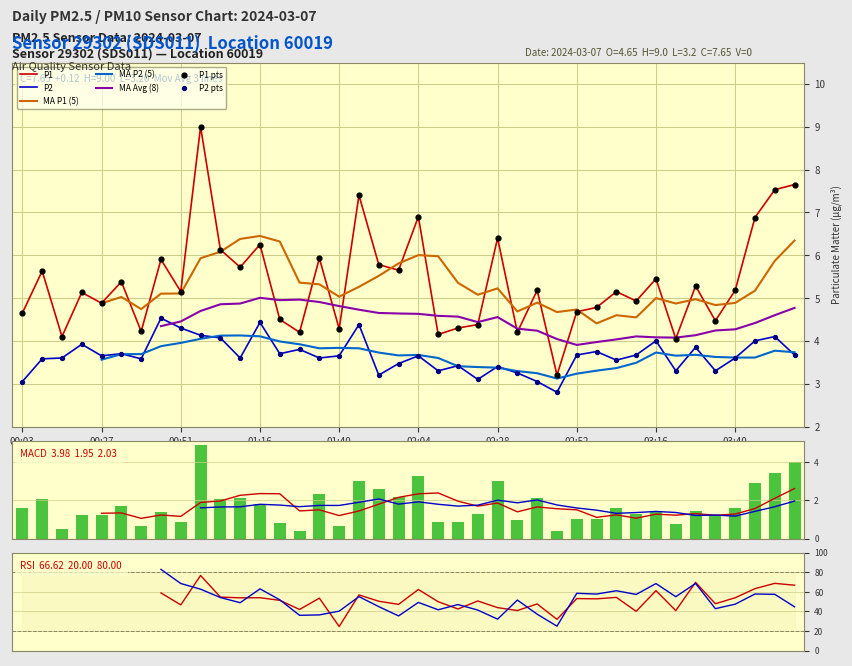

Which series has the widest spread of Y values?

P1